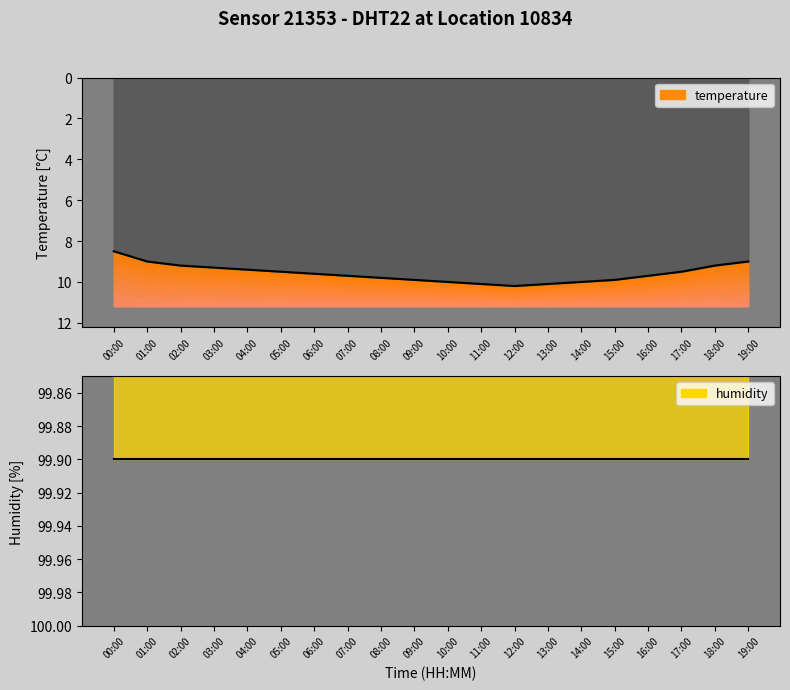

Does the chart have visible grid lines?

No